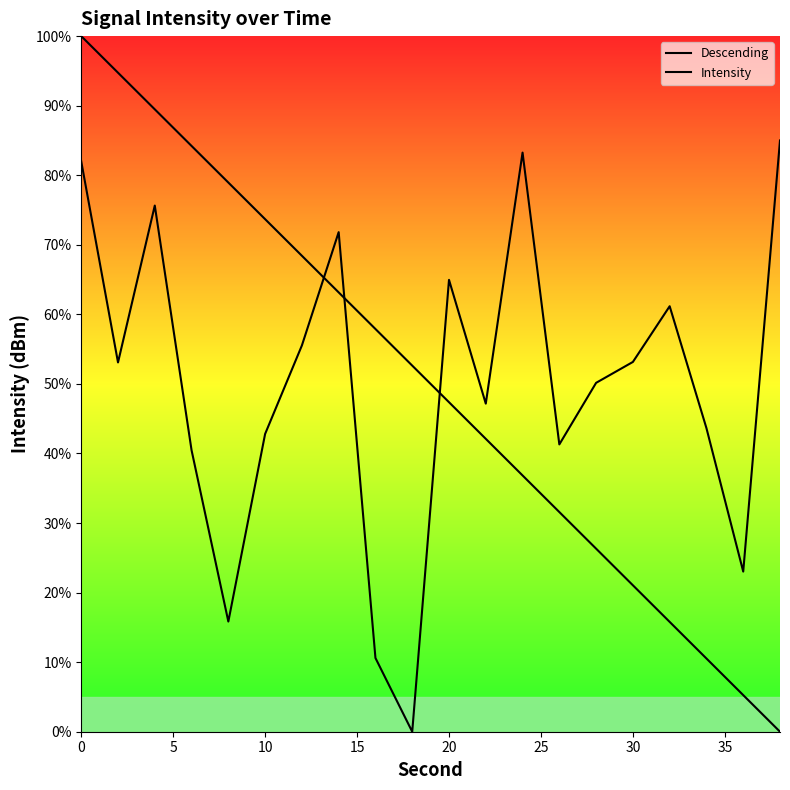

How many values in the Intensity series exceed 53?

10